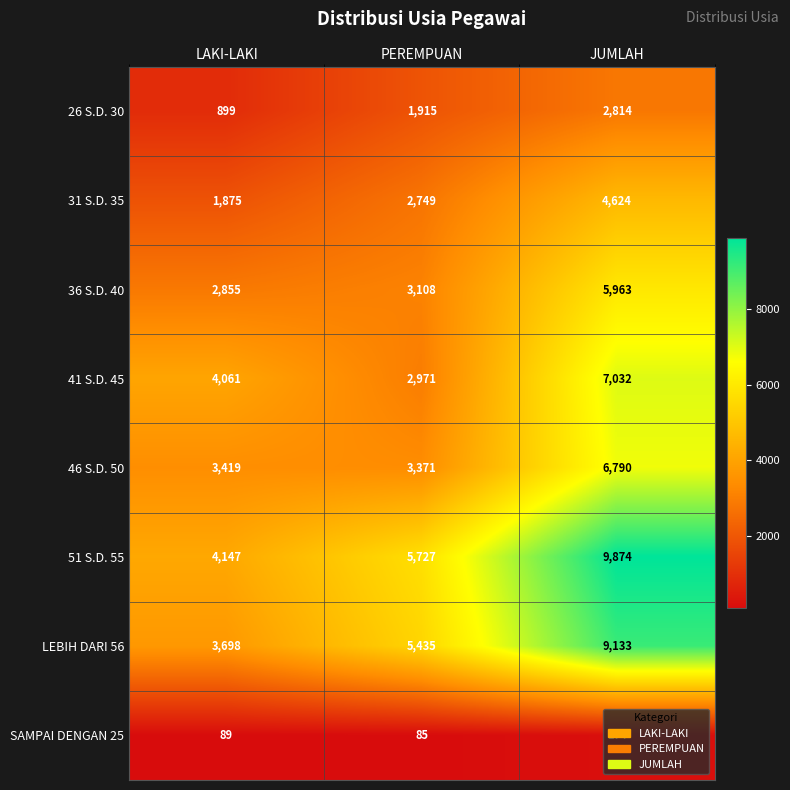

What is the average value of the 46 S.D. 50 series?

4527